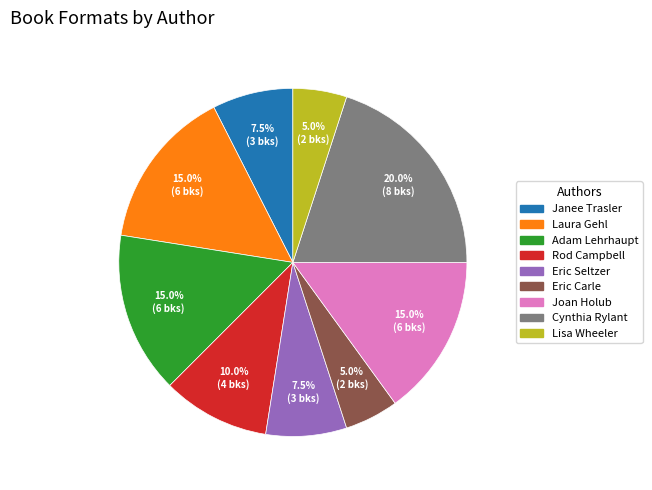

Count the number of slices in the pie.

9